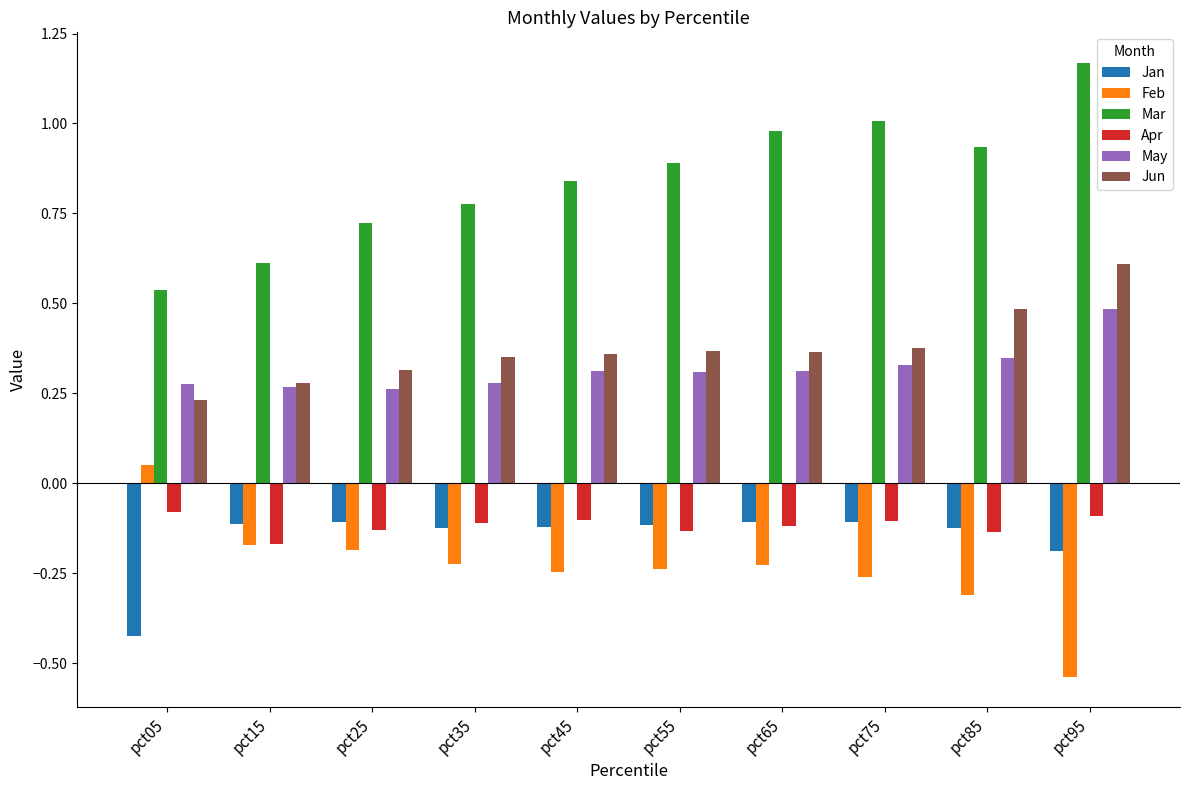

The value of Apr at pct65 is -0.1. True or false?

True